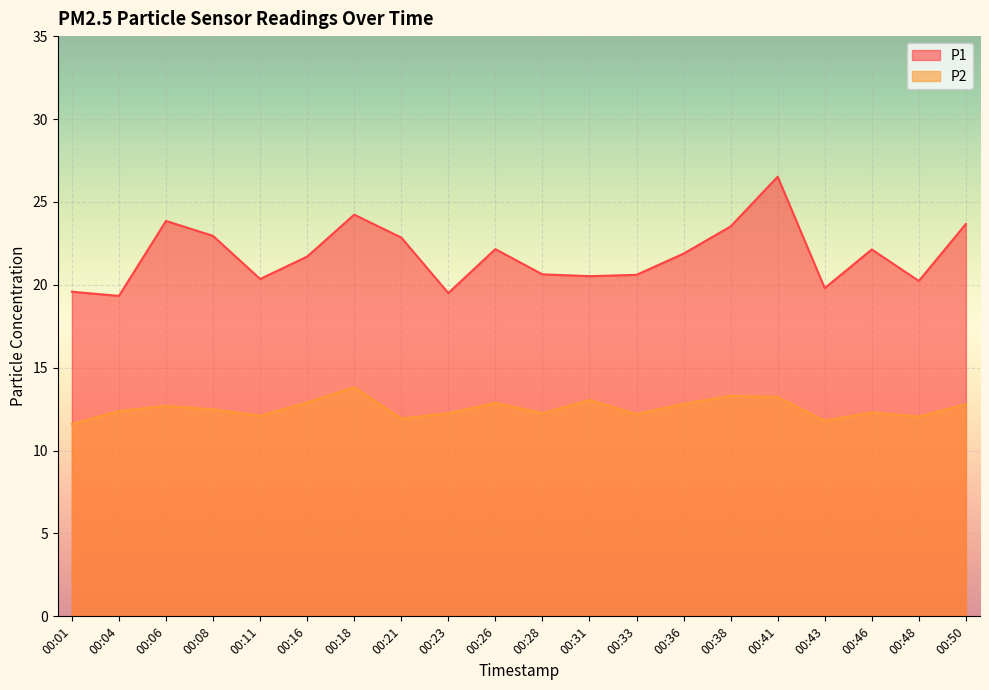

What is the maximum value for P1?

26.5